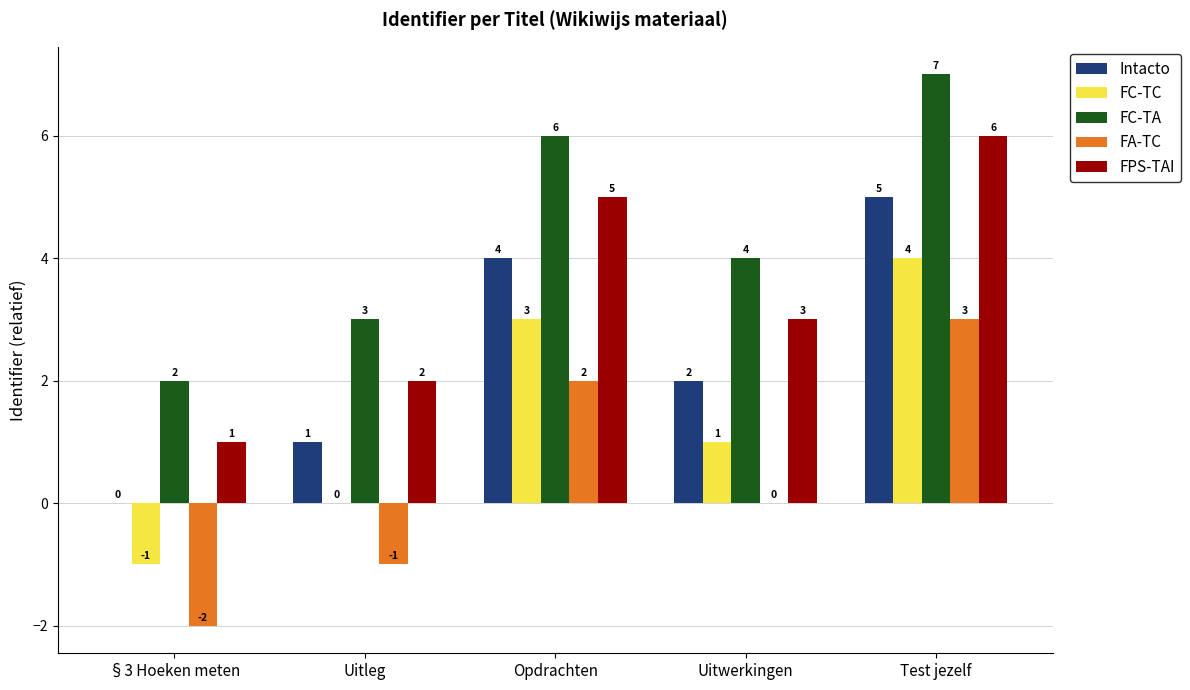

Read the FC-TA value at Uitleg.

3